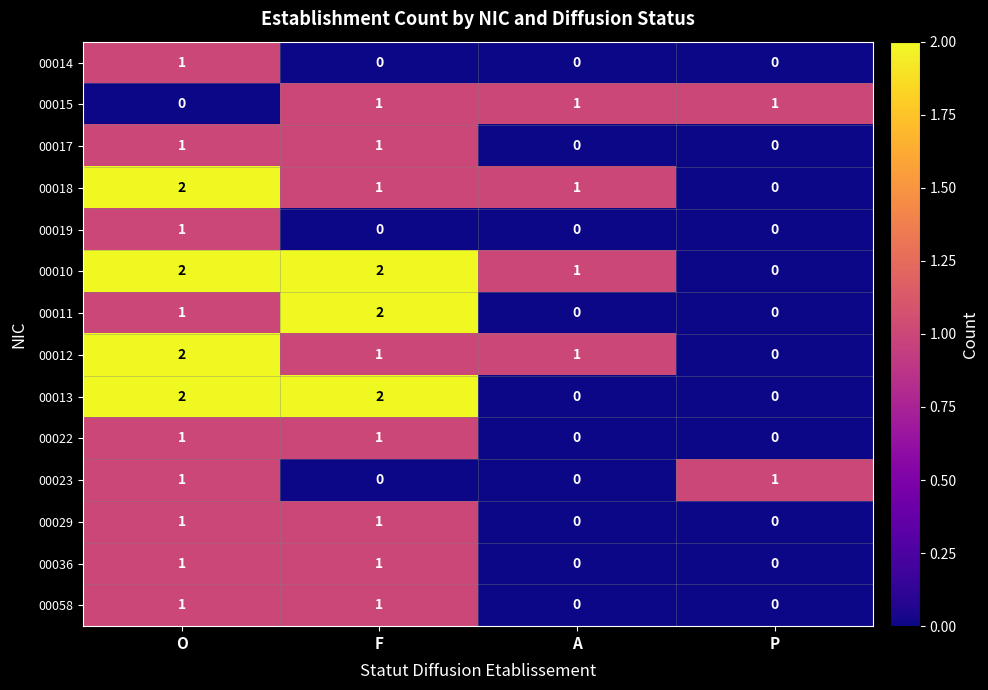

Count the 00036 values in the range 0 to 1.

4